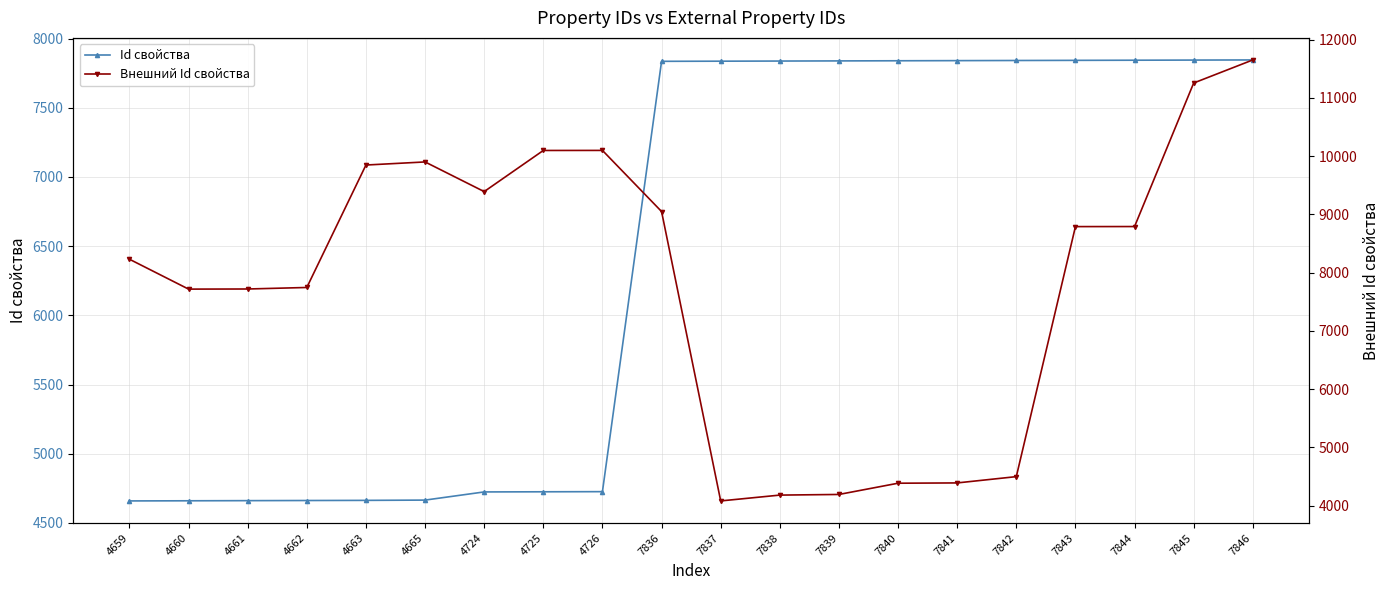

What is the difference between the highest and lowest values at 7836?

1212